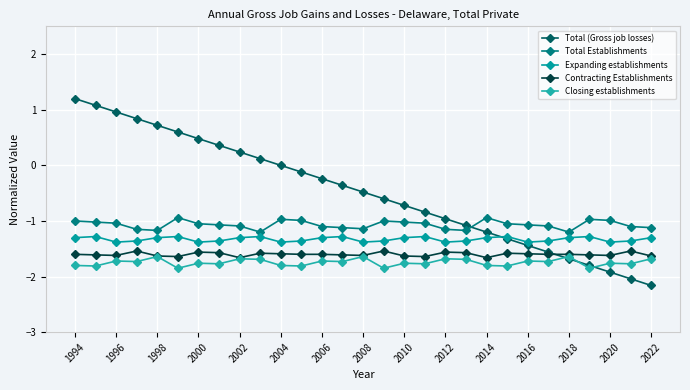

True or false: Total Establishments and Closing establishments cross at least once.

False